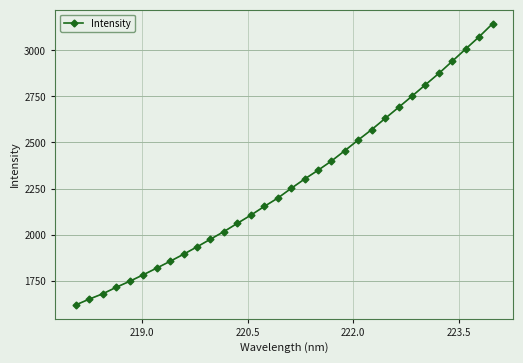

What is the average value?

2280.2